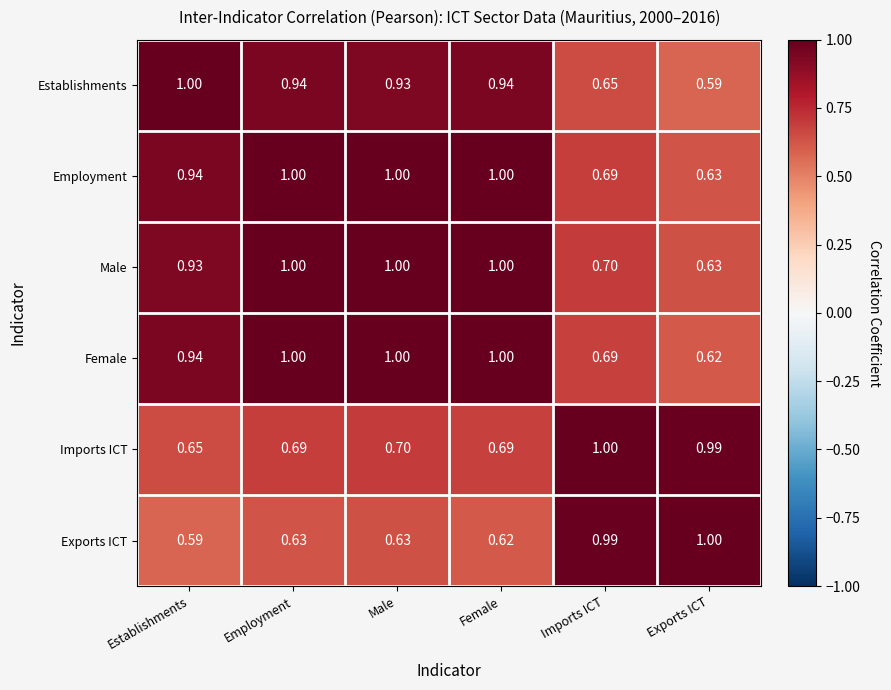

Is the value of Female at Female greater than the value of Employment at Establishments?

Yes